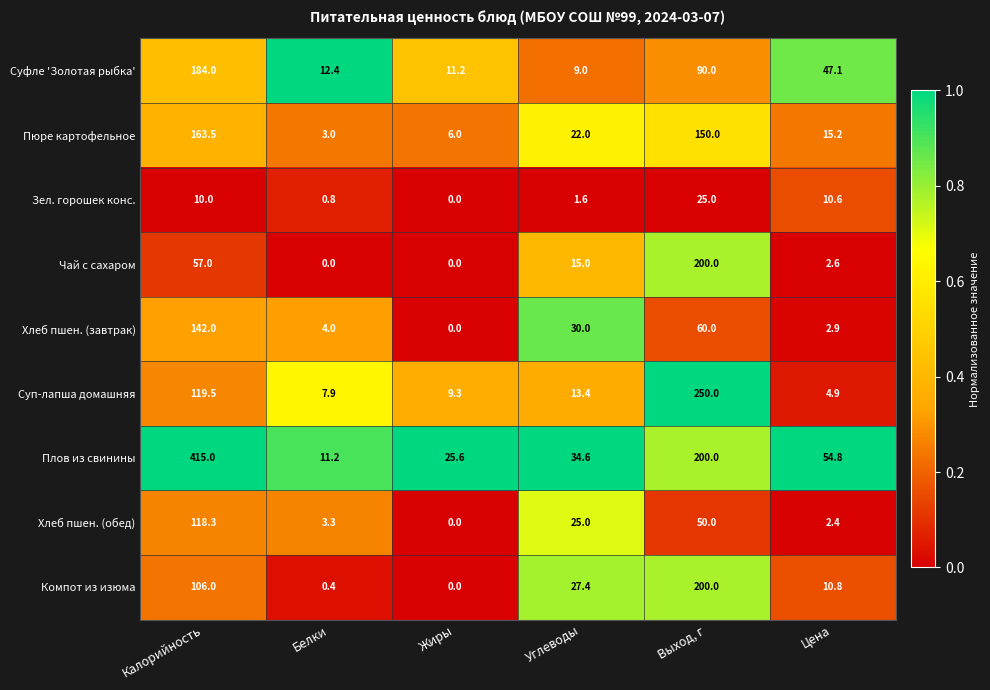

What is the approximate value of Пюре картофельное at Жиры?

6.0